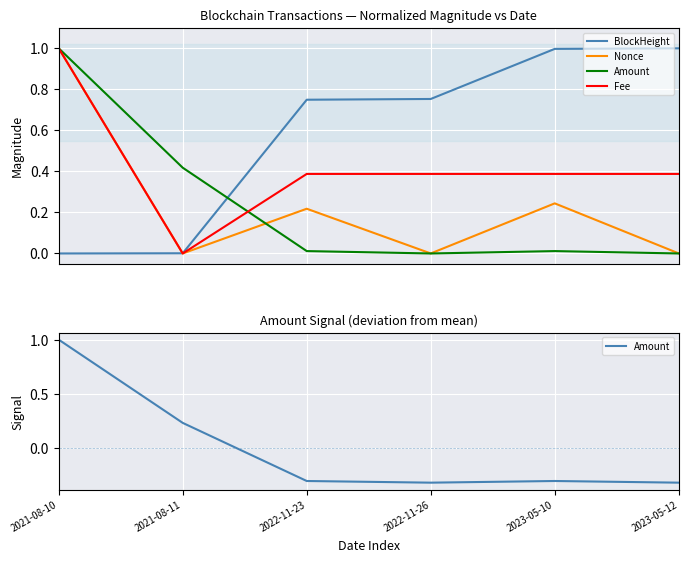

Does the chart display data point markers on the line(s)?

No